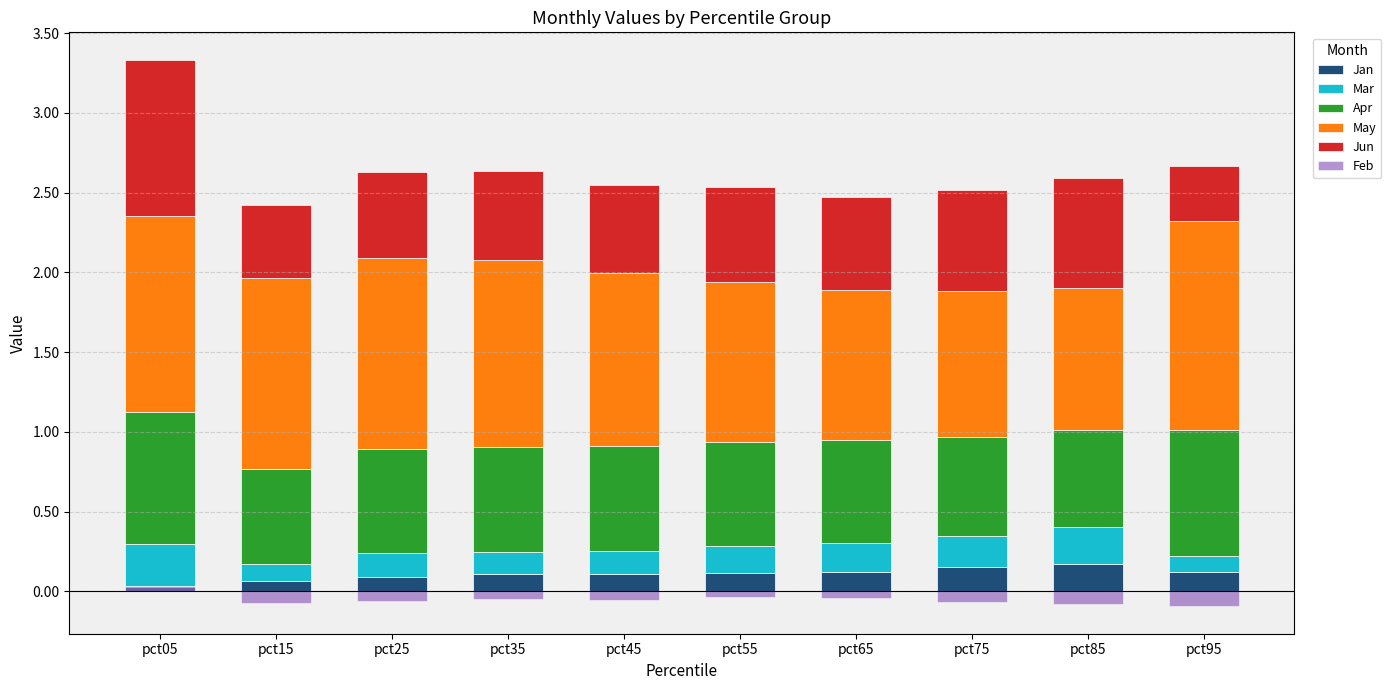

List the labels in order of Feb value, largest first.

pct05, pct55, pct65, pct35, pct45, pct25, pct75, pct15, pct85, pct95